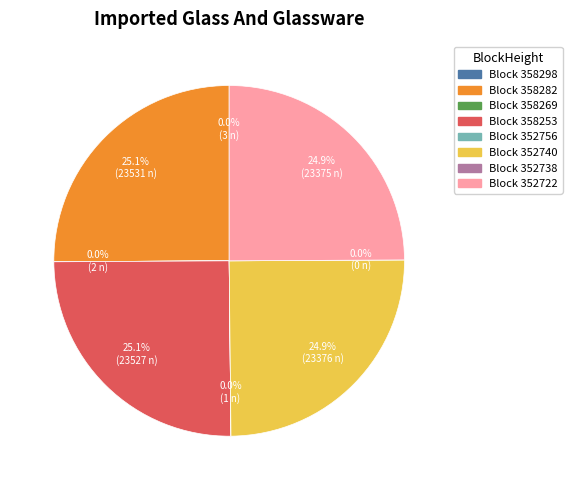

To the nearest percent, what percentage of the pie is 352740?

25%